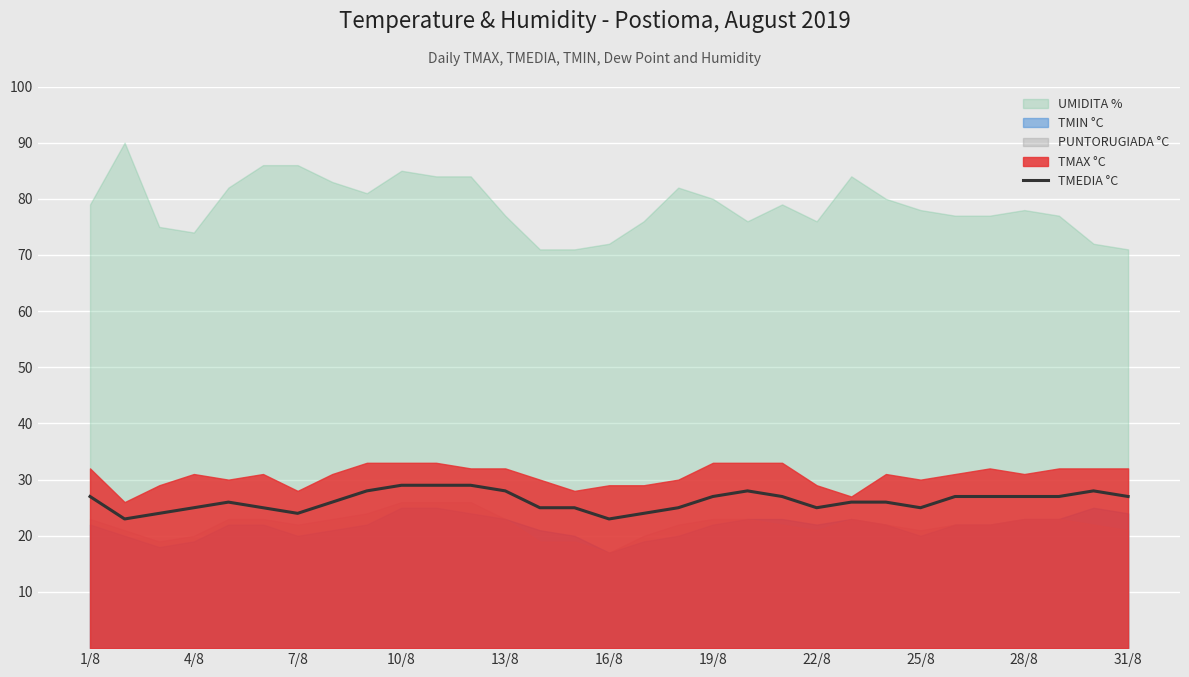

What is the average value?

26